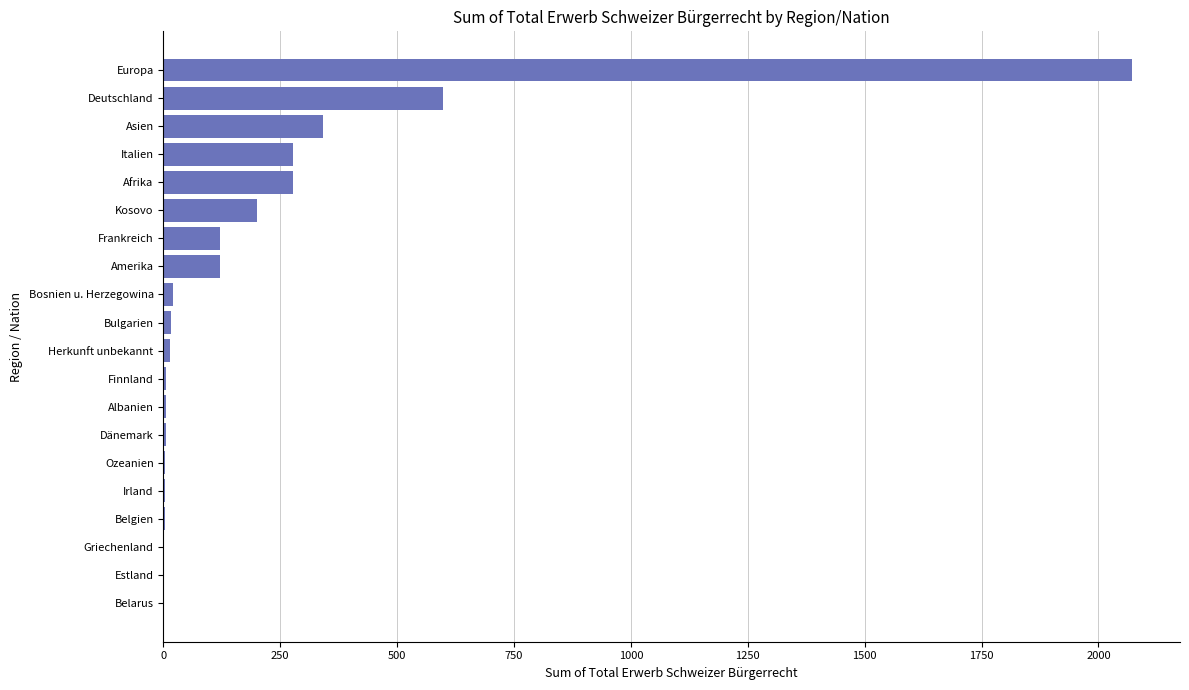

At which category does the chart reach its peak across all series?

Europa